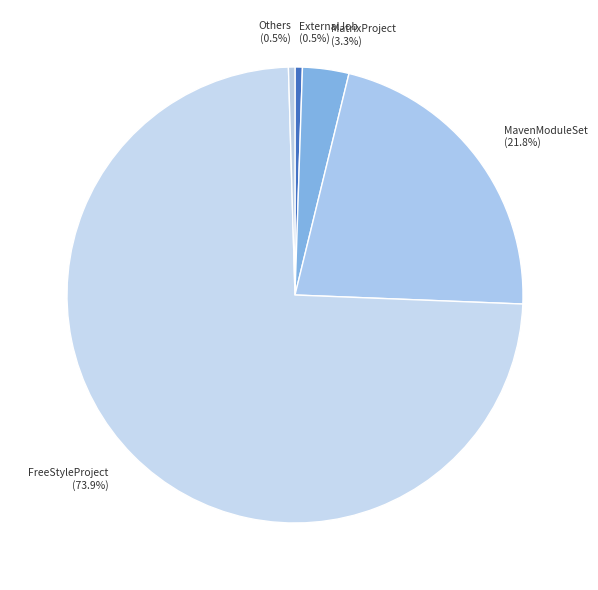

True or false: MavenModuleSet accounts for 22% of the total.

True